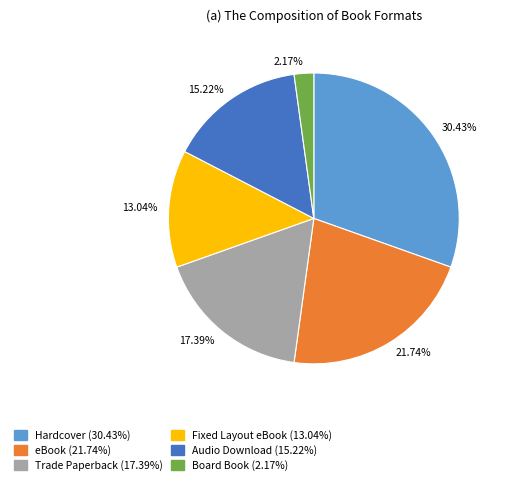

Is there a majority slice in this chart?

No